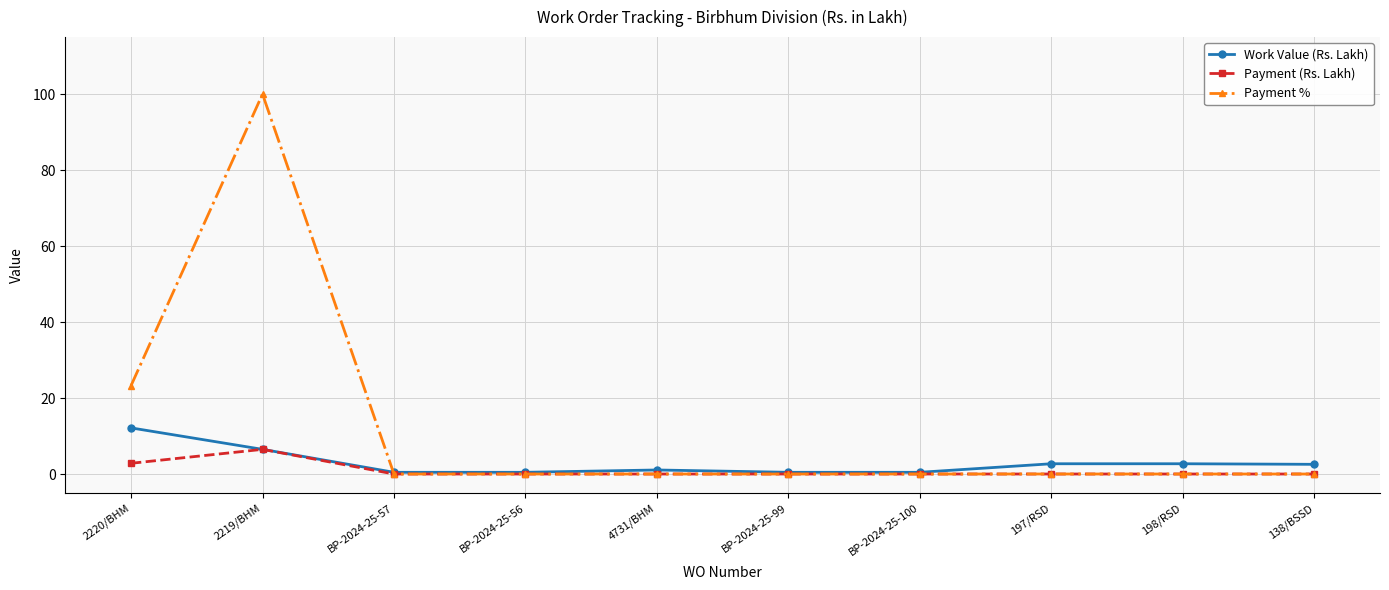

What is the maximum value for Payment %?

100.0